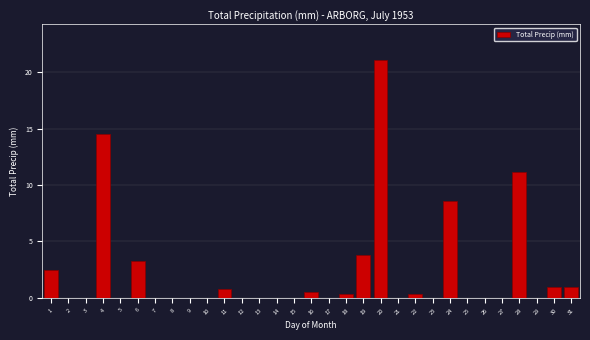

What is the maximum value shown in the chart?

21.1